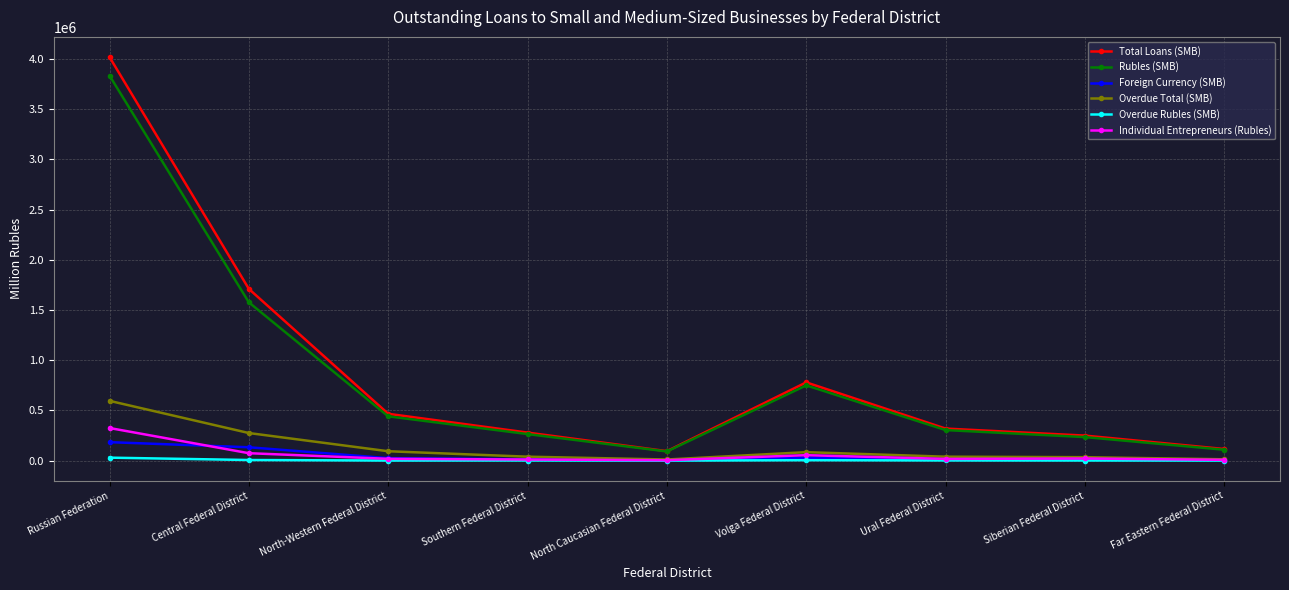

How many series are shown in this chart?

6